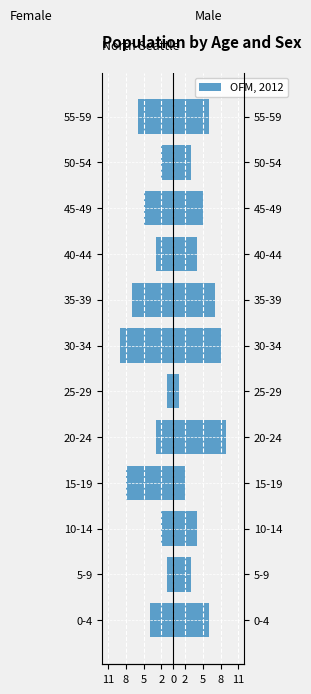

What is the average value?

-4